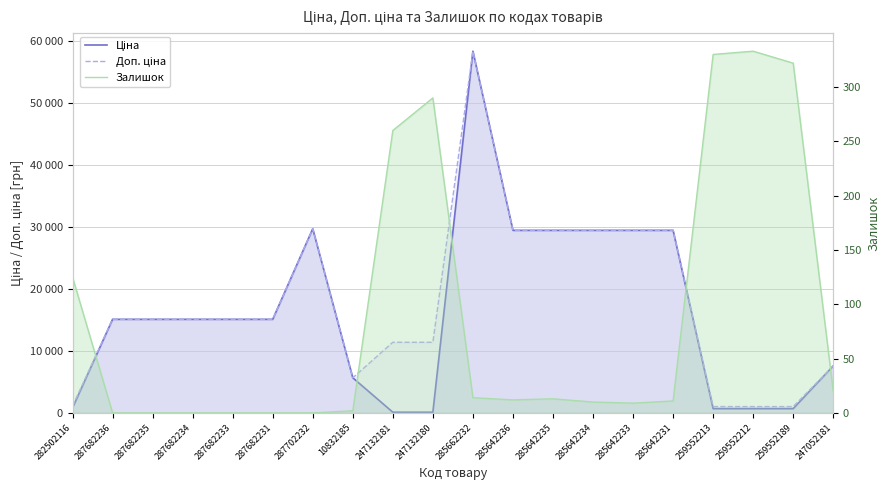

Which series changed the most between 285642234 and 259552213?

Ціна